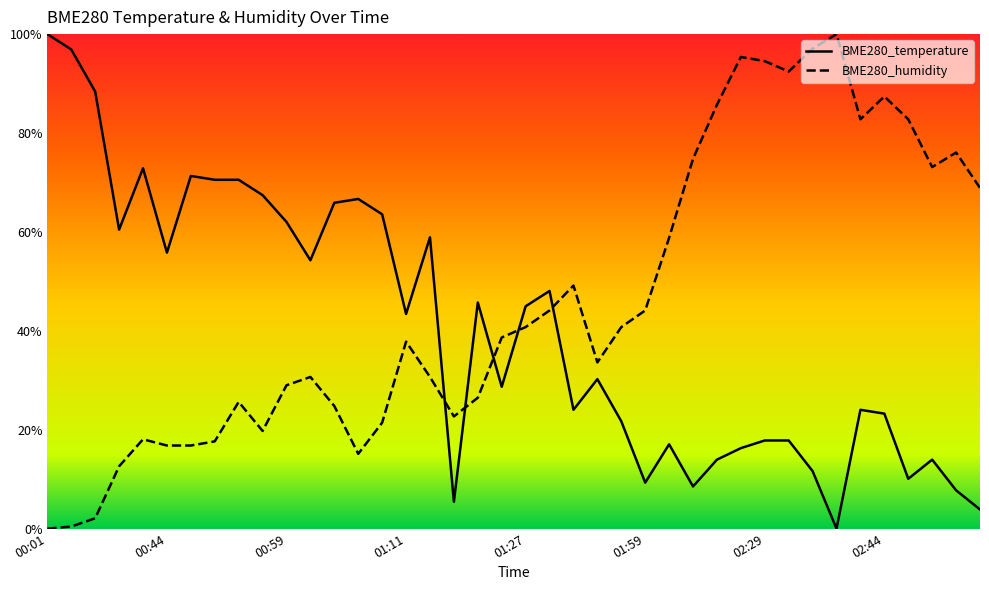

At which category is the sum across all series the highest?

02:29